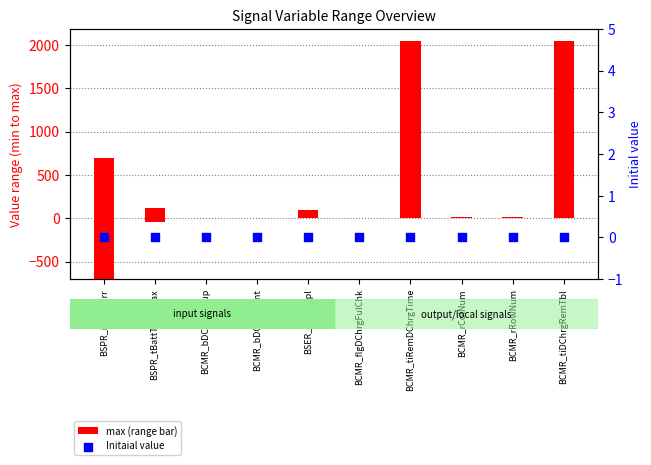

Which series has the largest total across all categories?

max (range bar)